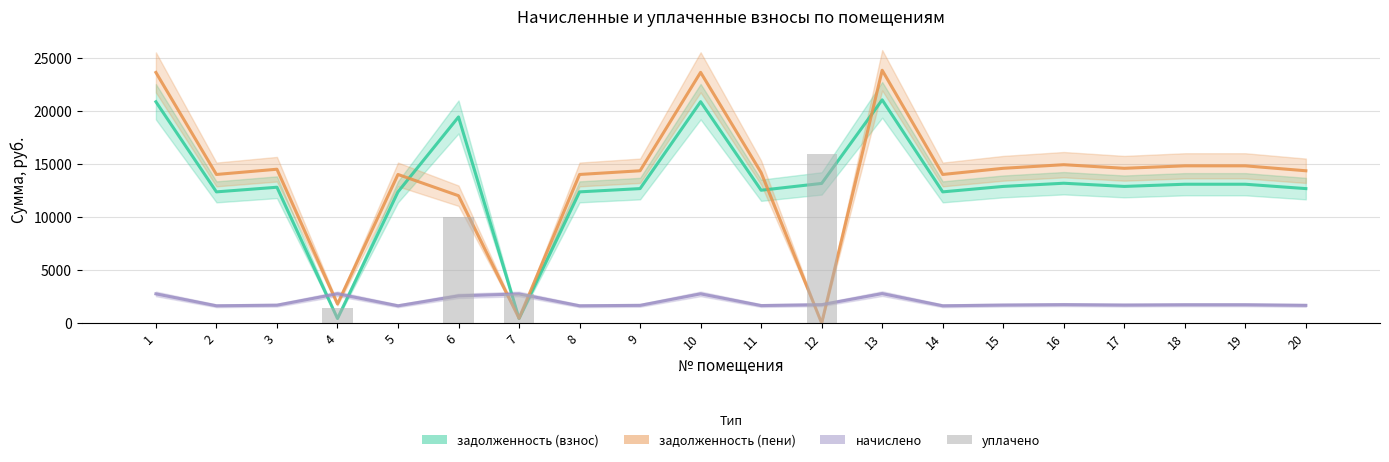

Between 9 and 19, which is larger?

19